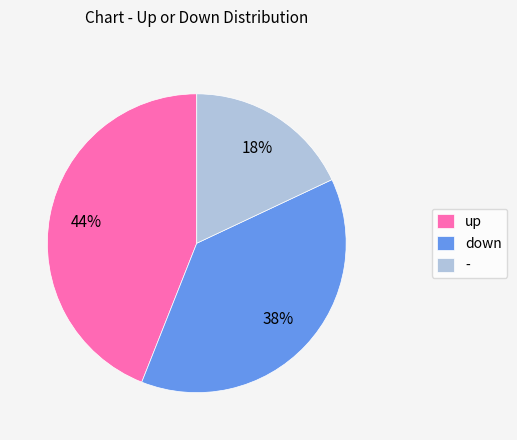

To the nearest percent, what is the average slice percentage?

33%